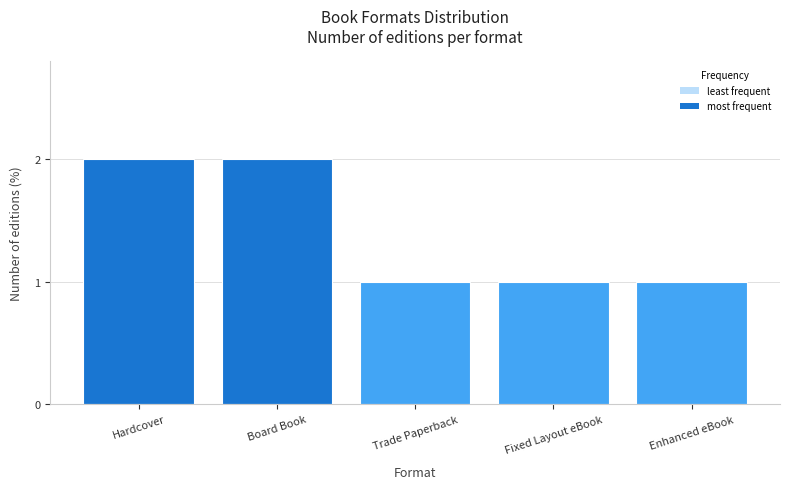

Which has a higher value, Trade Paperback or Hardcover?

Hardcover